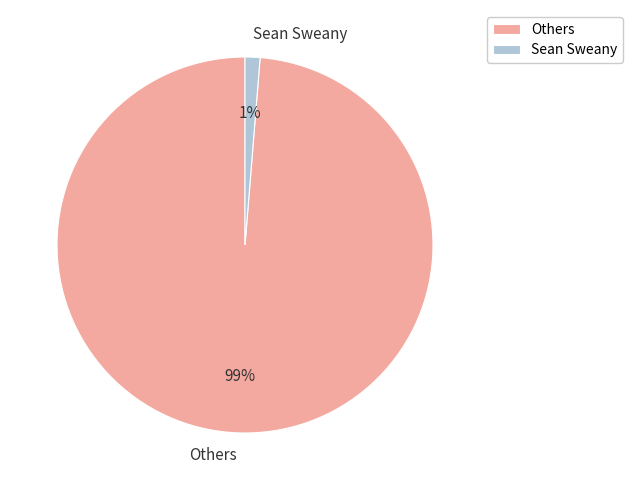

To the nearest percent, what is the average slice percentage?

50%